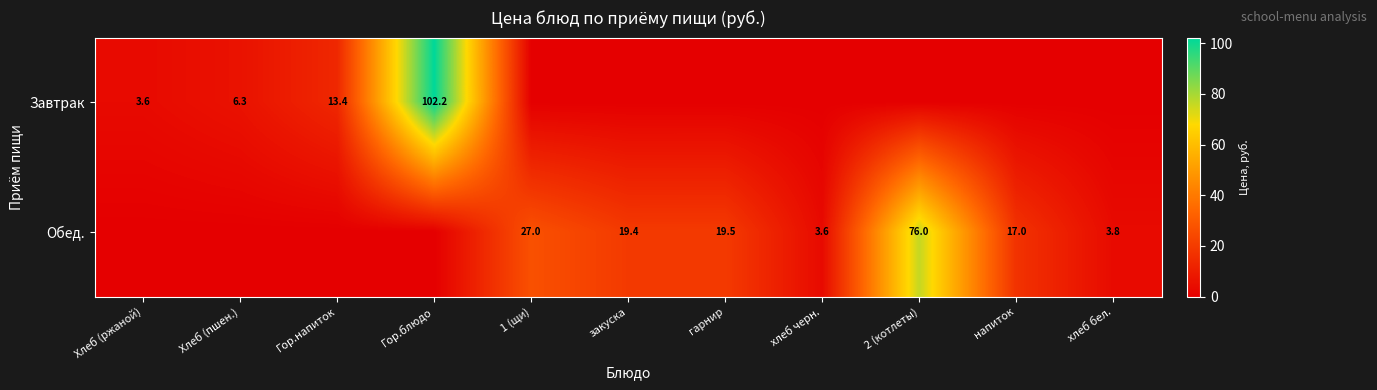

Count the number of data series in this chart.

2